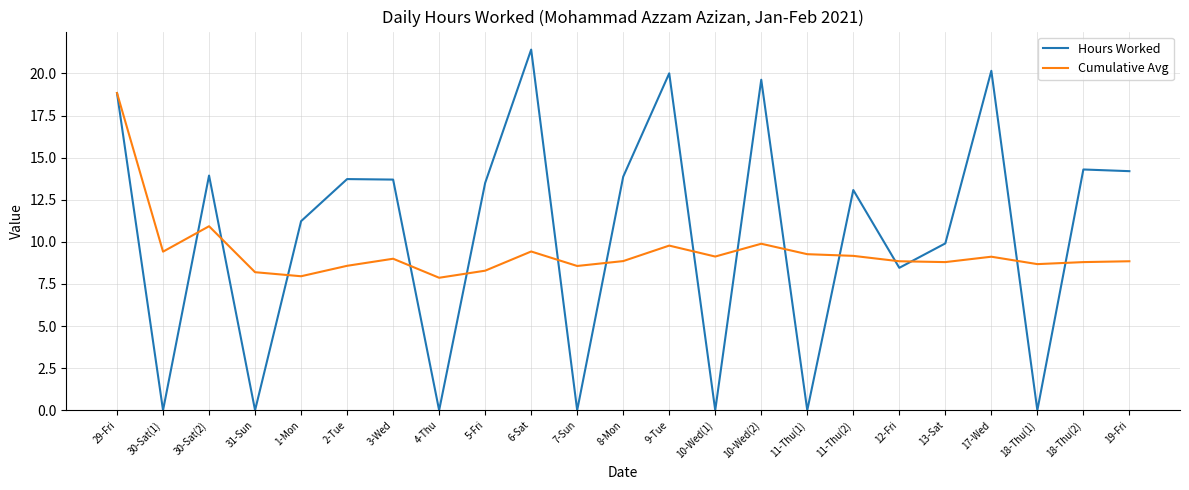

Is this an area chart (filled region under the line)?

No